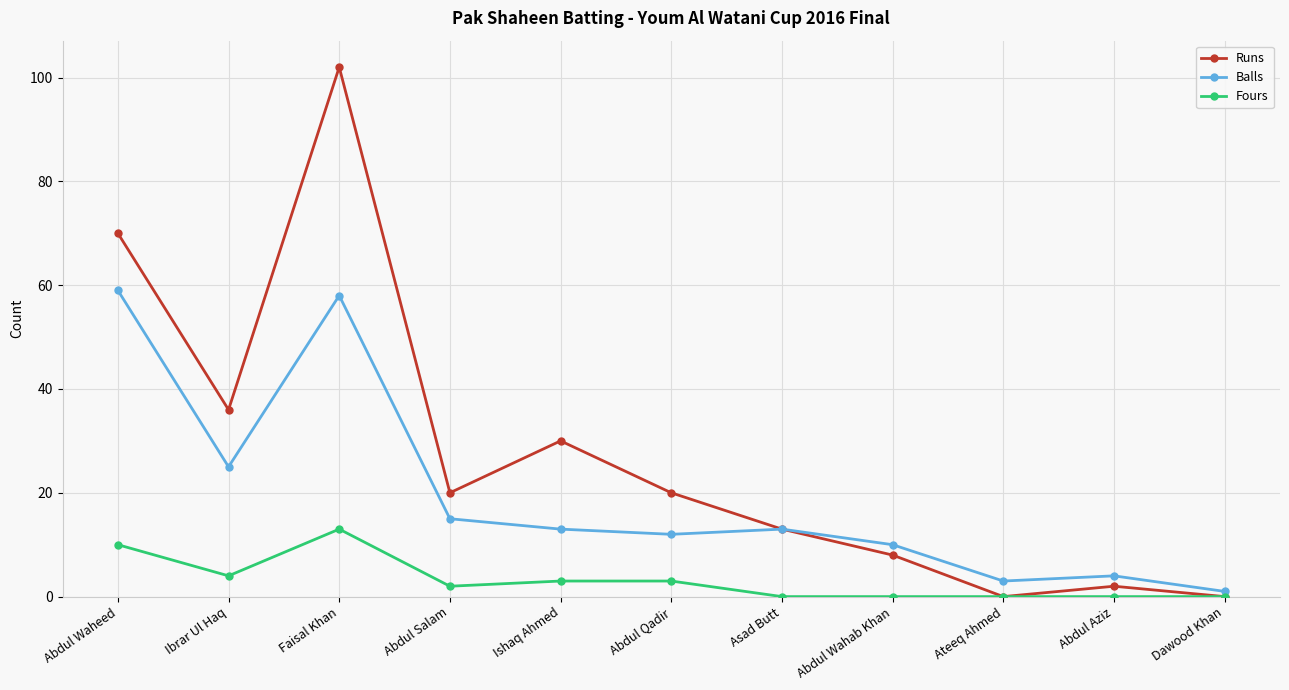

What is the maximum value shown in the chart?

102